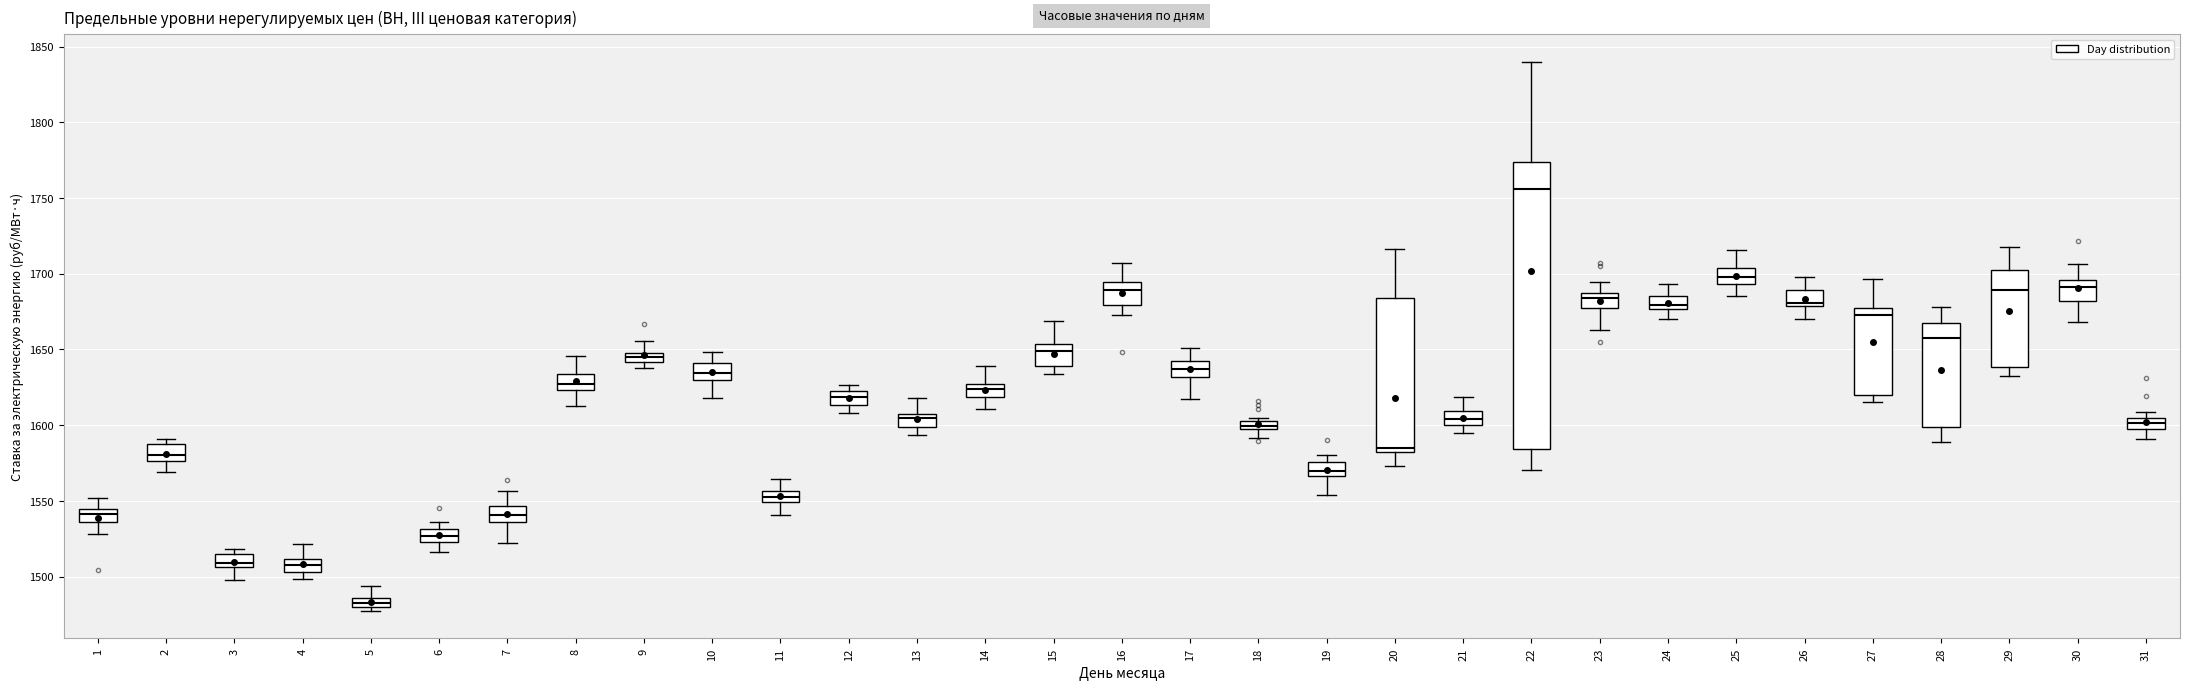

Comparing the boxes themselves (not the whiskers), which one is the tallest?

22